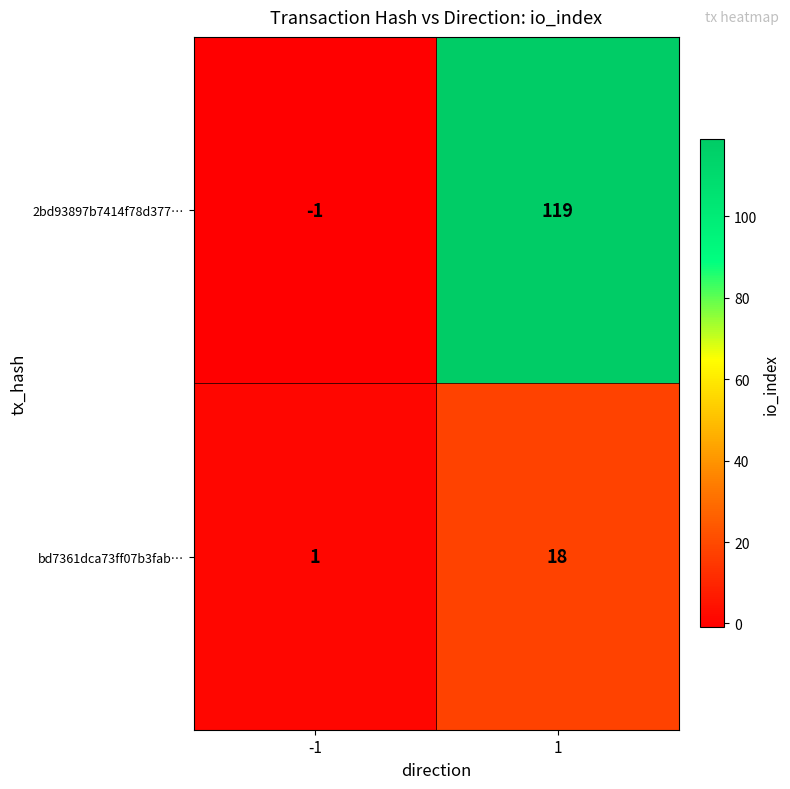

True or false: 2bd93897b7414f78d377… has a value of 119 at 1.

True